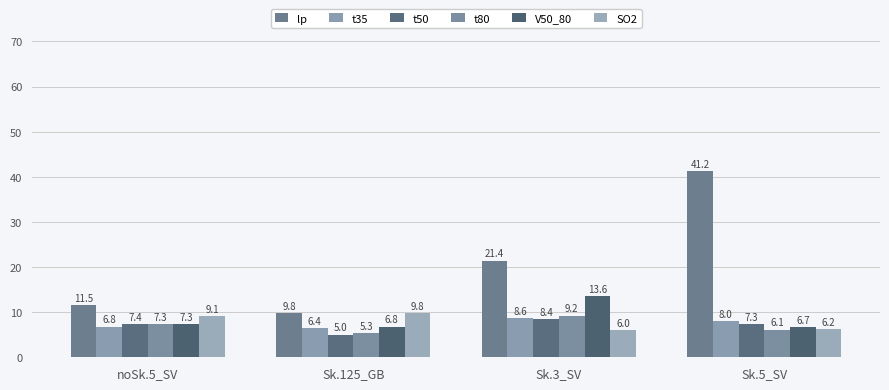

Which series has the largest total across all categories?

lp